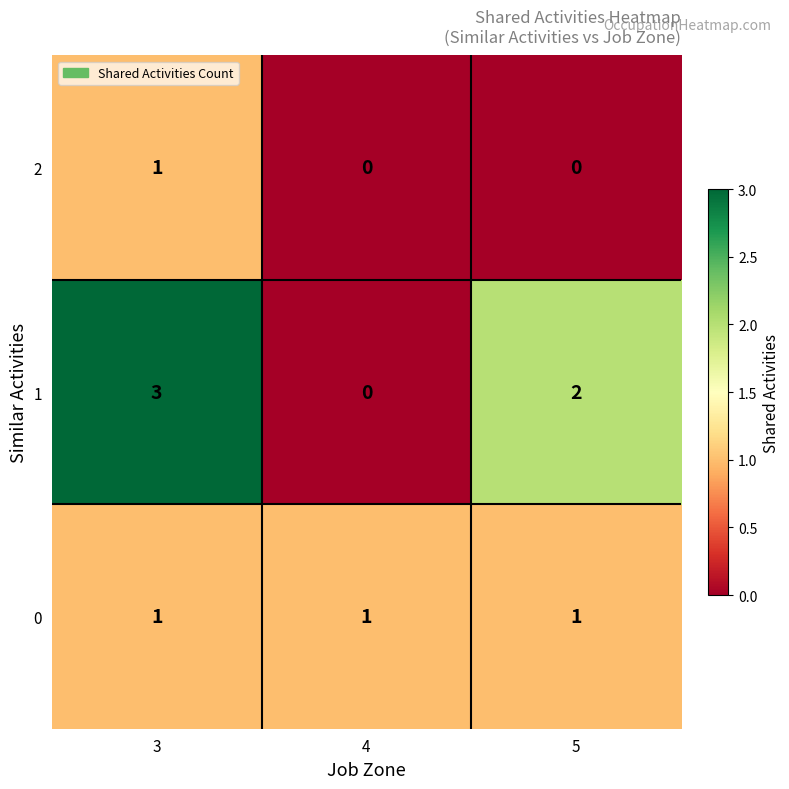

Reading right to left, list all the values displayed in this chart.

2: 0	0	1
1: 2	0	3
0: 1	1	1